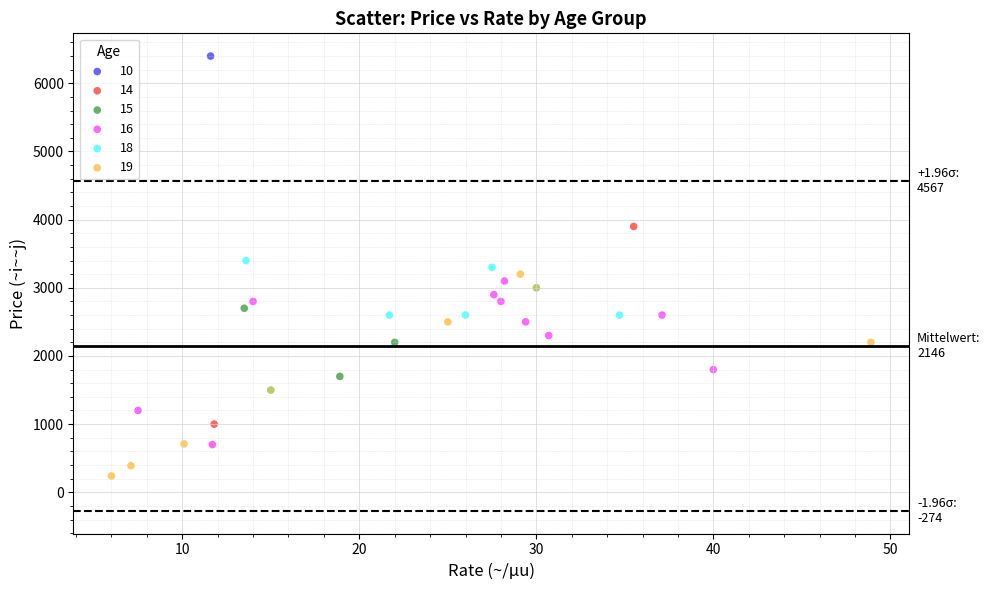

What are all the series names shown in the legend?

10, 14, 15, 16, 18, 19